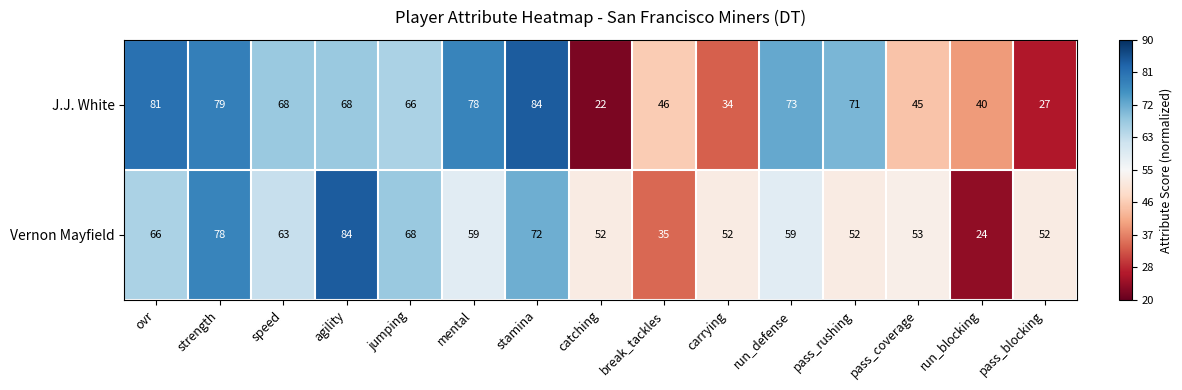

What is the total value across all series at pass_coverage?

98